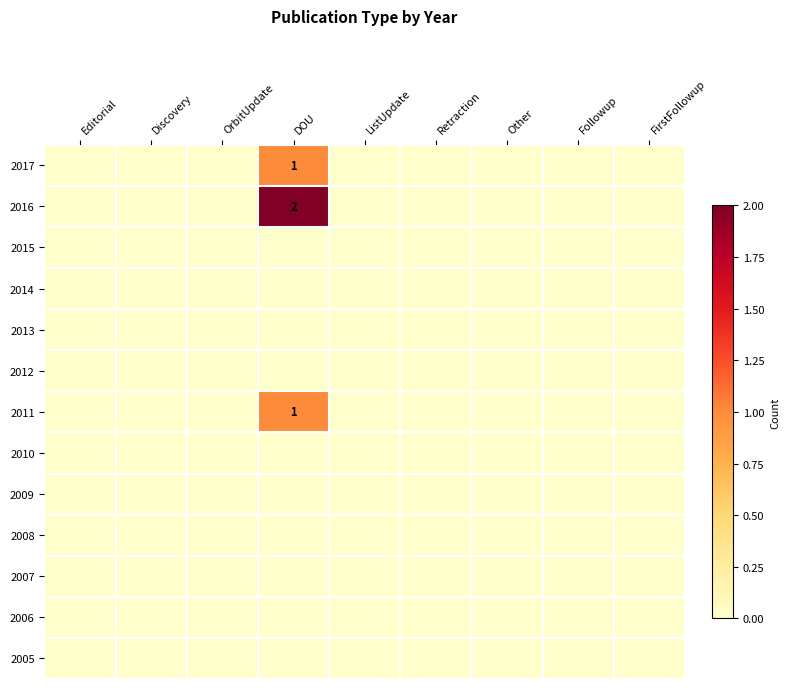

The 2011 series shows 2 at DOU. True or false?

False